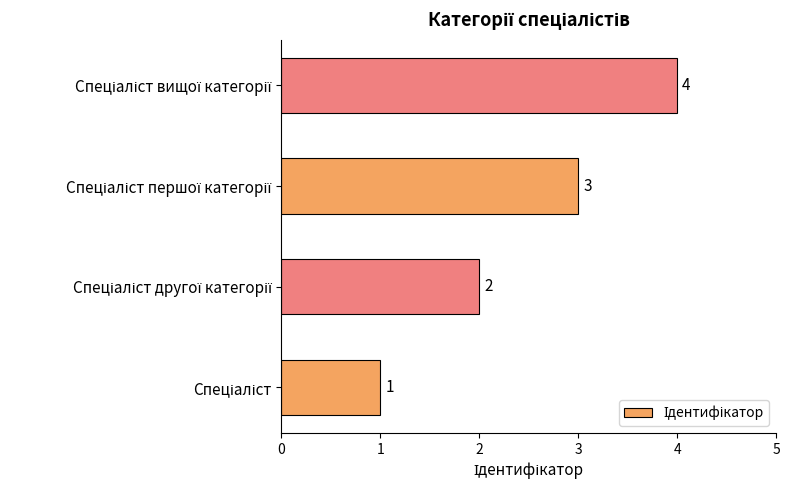

Are the bars grouped side by side (vs. stacked)?

No